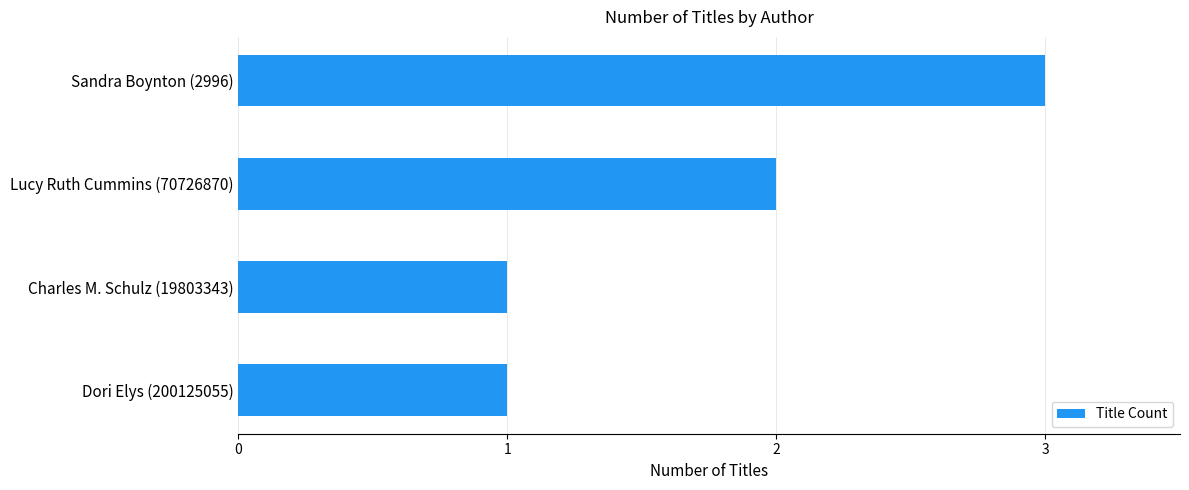

What is the sum of all values?

7